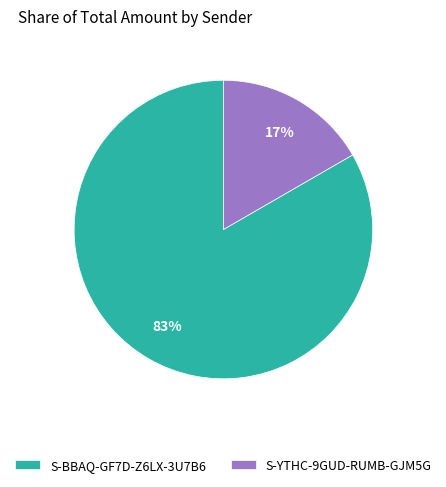

To the nearest percent, what percentage of the pie is S-BBAQ-GF7D-Z6LX-3U7B6?

83%